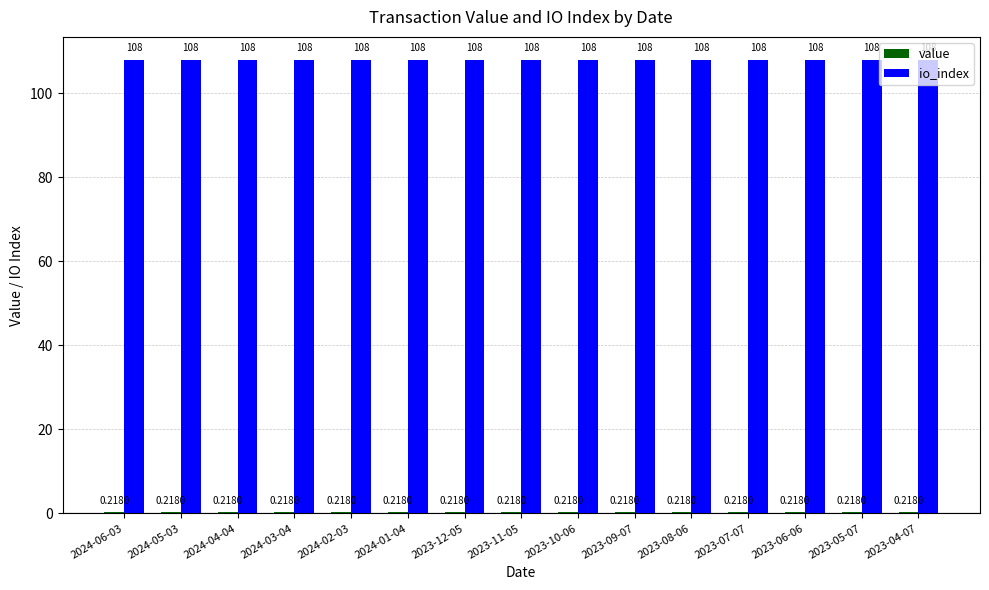

Which series has the largest total across all categories?

io_index